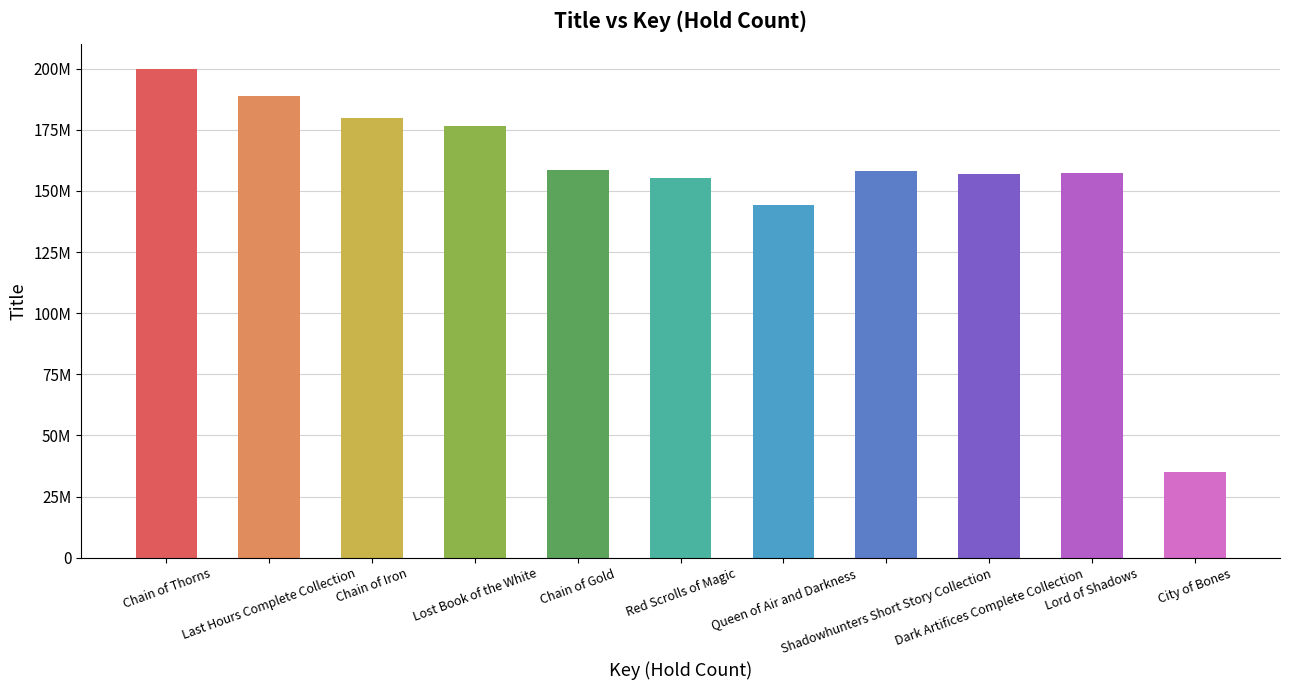

Which label corresponds to the largest value in the chart?

Chain of Thorns